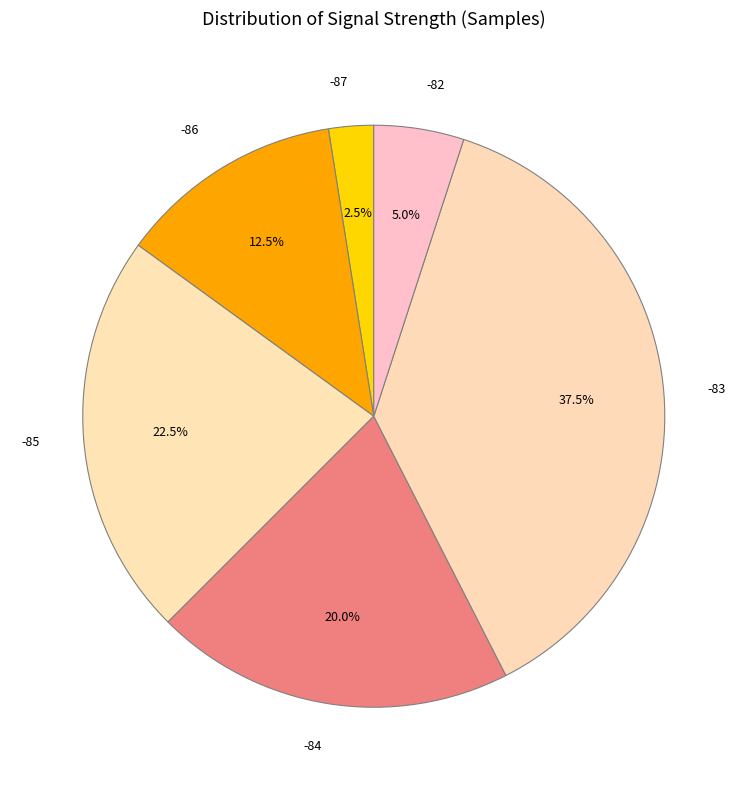

Rank the categories by value from highest to lowest.

-83, -85, -84, -86, -82, -87